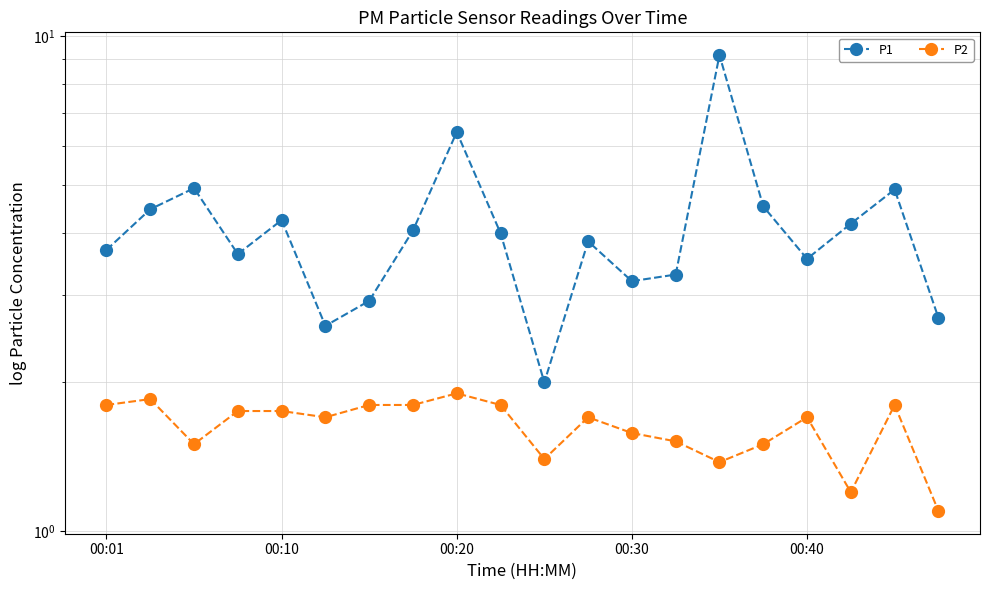

Reading left to right, list all the values displayed in this chart.

P1: 3.7	4.5	4.9	3.6	4.2	2.6	2.9	4.0	6.4	4.0	2.0	3.9	3.2	3.3	9.2	4.5	3.5	4.2	4.9	2.7
P2: 1.8	1.9	1.5	1.8	1.8	1.7	1.8	1.8	1.9	1.8	1.4	1.7	1.6	1.5	1.4	1.5	1.7	1.2	1.8	1.1